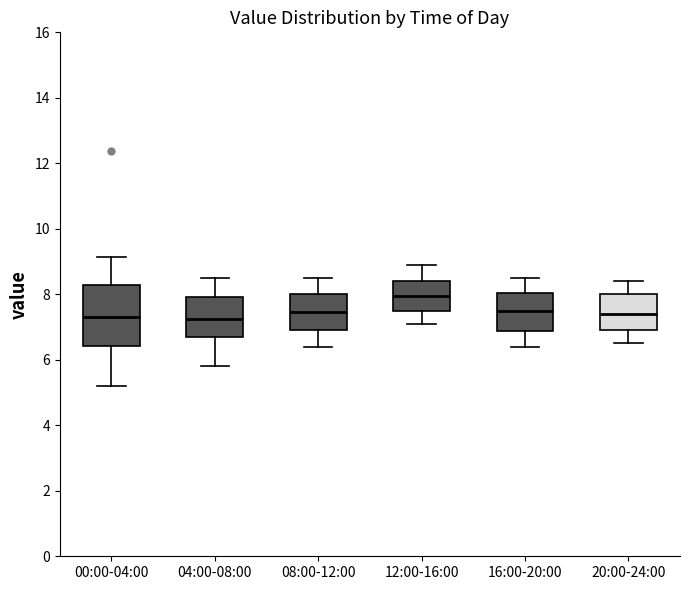

Reading left to right, transcribe this box plot: for each box, give where its median line is, the range the box spans, and where its two whiskers end, as read against the y-axis. The values are not printed on the chart, so give them approximately, as read against the axis.

00:00-04:00: median 7.4, box 6.4 to 8.2, whiskers 5.2 to 9.2
04:00-08:00: median 7.2, box 6.8 to 8.0, whiskers 5.8 to 8.6
08:00-12:00: median 7.4, box 7.0 to 8.0, whiskers 6.4 to 8.6
12:00-16:00: median 8.0, box 7.6 to 8.4, whiskers 7.2 to 9.0
16:00-20:00: median 7.6, box 6.8 to 8.0, whiskers 6.4 to 8.6
20:00-24:00: median 7.4, box 7.0 to 8.0, whiskers 6.6 to 8.4